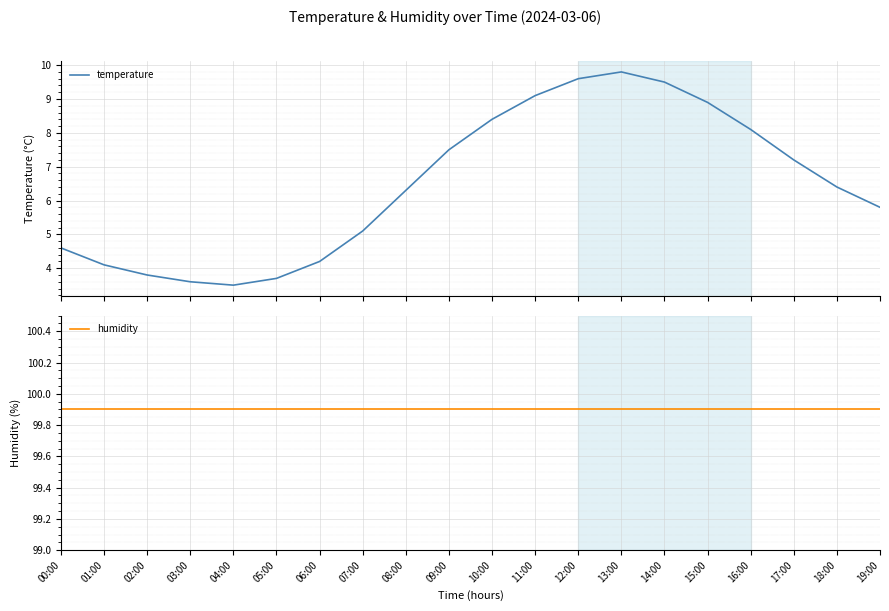

What is the highest value of the humidity series?

99.9